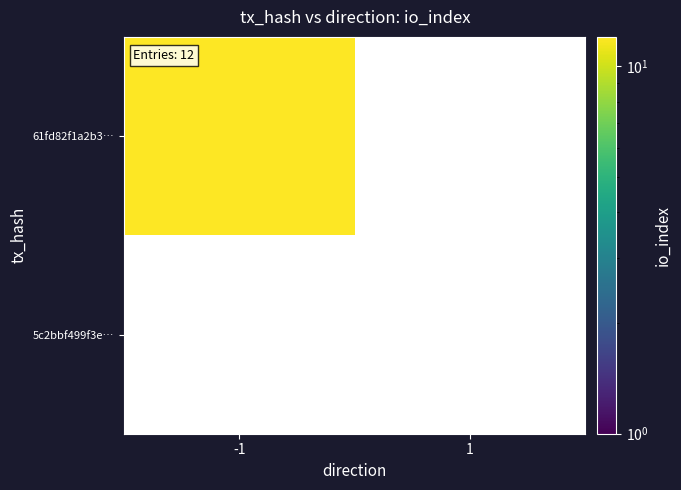

Where is 5c2bbf499f3e537056add9ac7adceabaad6b5e3 nearest to the value 0?

-1